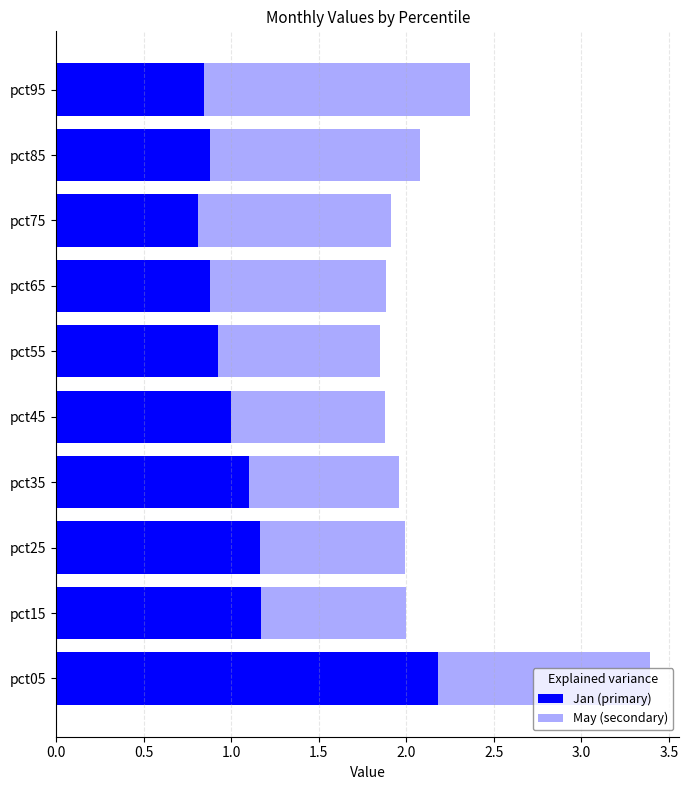

Which category has the highest value in the Jan (primary) series?

pct05